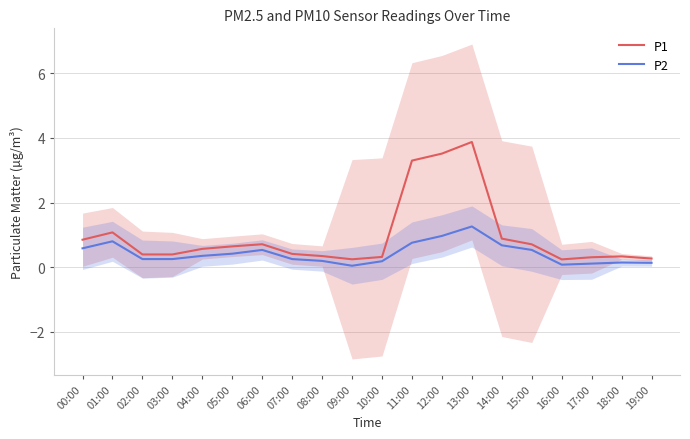

What is the sum of the P2 values at 19:00 and 17:00?

0.2